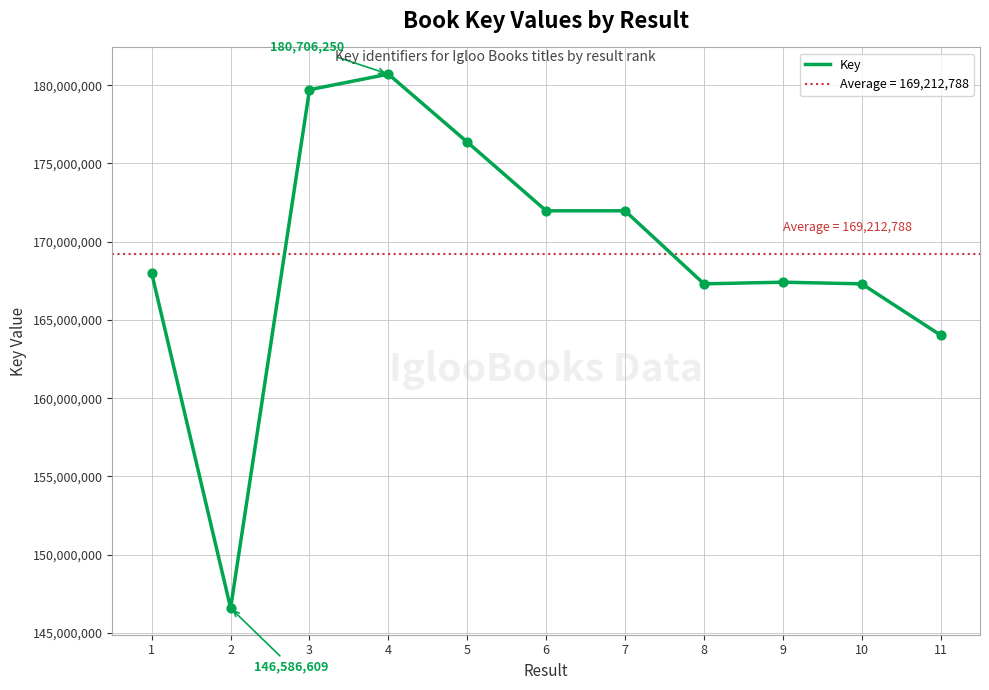

What is the change in value from 6 to 9?

-4562907